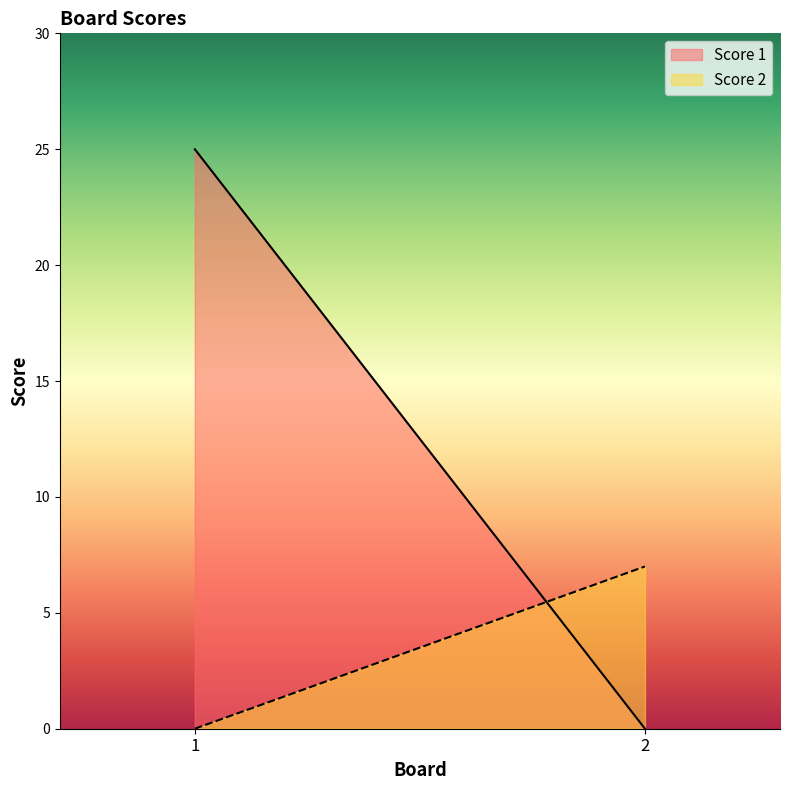

Which series has the widest spread of values?

Score 1